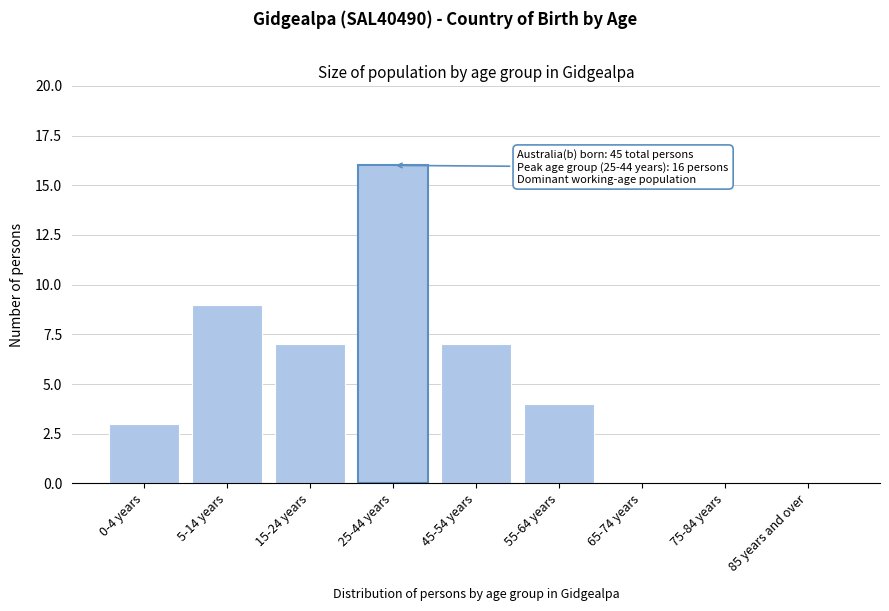

Reading left to right, list all the values displayed in this chart.

0-4 years=3	5-14 years=9	15-24 years=7	25-44 years=16	45-54 years=7	55-64 years=4	65-74 years=0	75-84 years=0	85 years and over=0